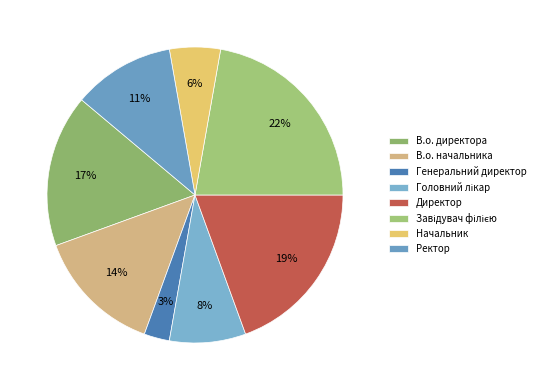

Does В.о. начальника account for over 50% of the chart?

No